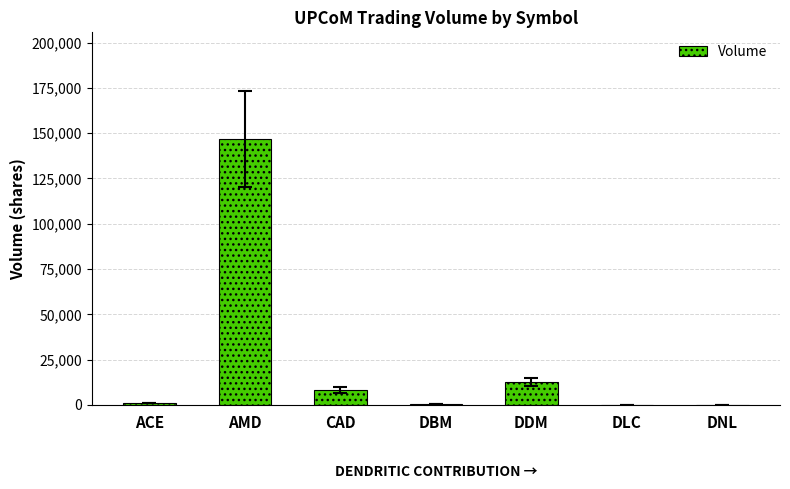

What is the ratio of the value at AMD to the value at DDM?

11.6